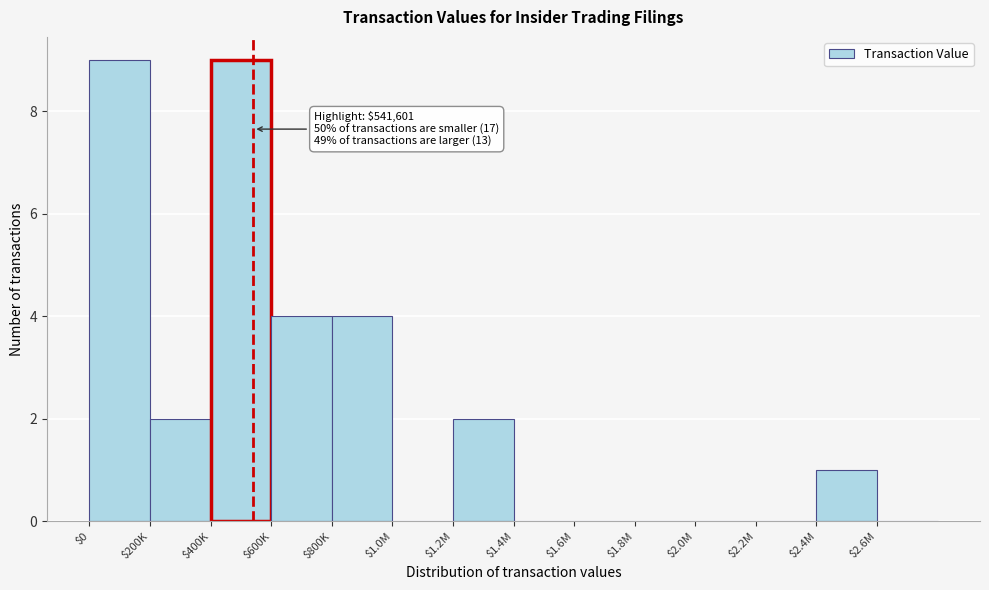

What is the maximum value shown in the chart?

9